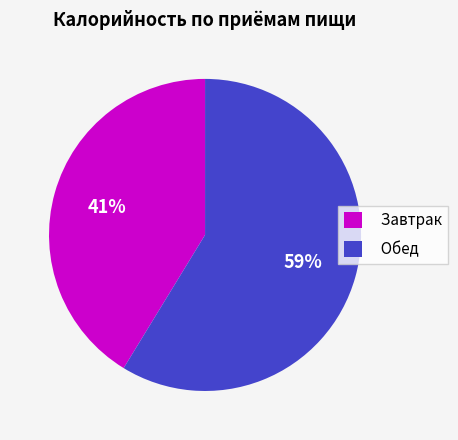

To the nearest percent, what portion does Завтрак represent?

41%